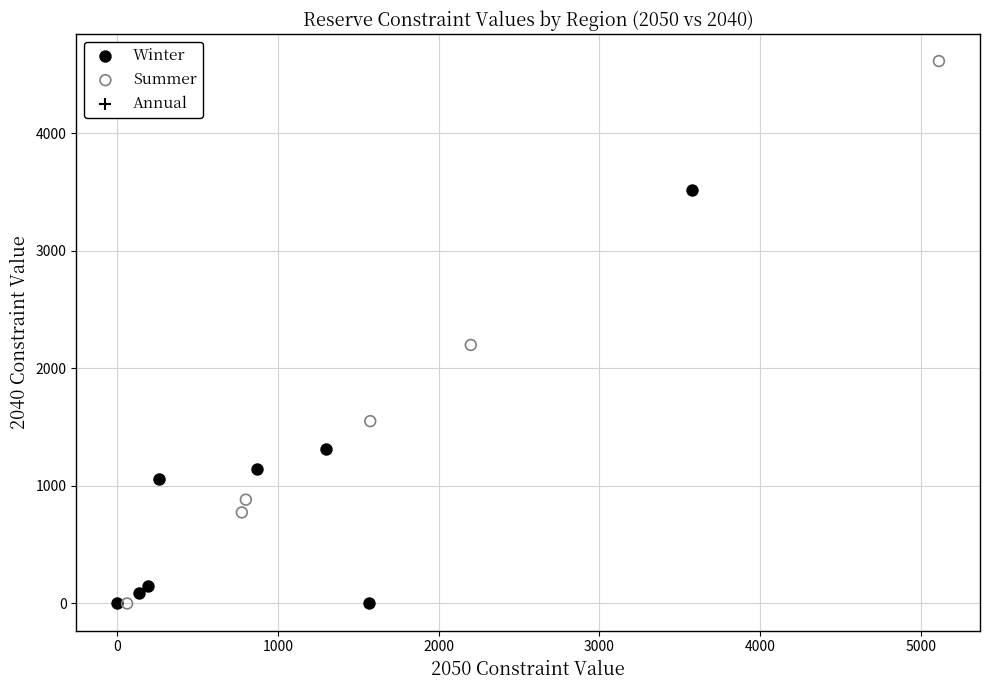

Which series reaches the maximum Y coordinate?

Summer